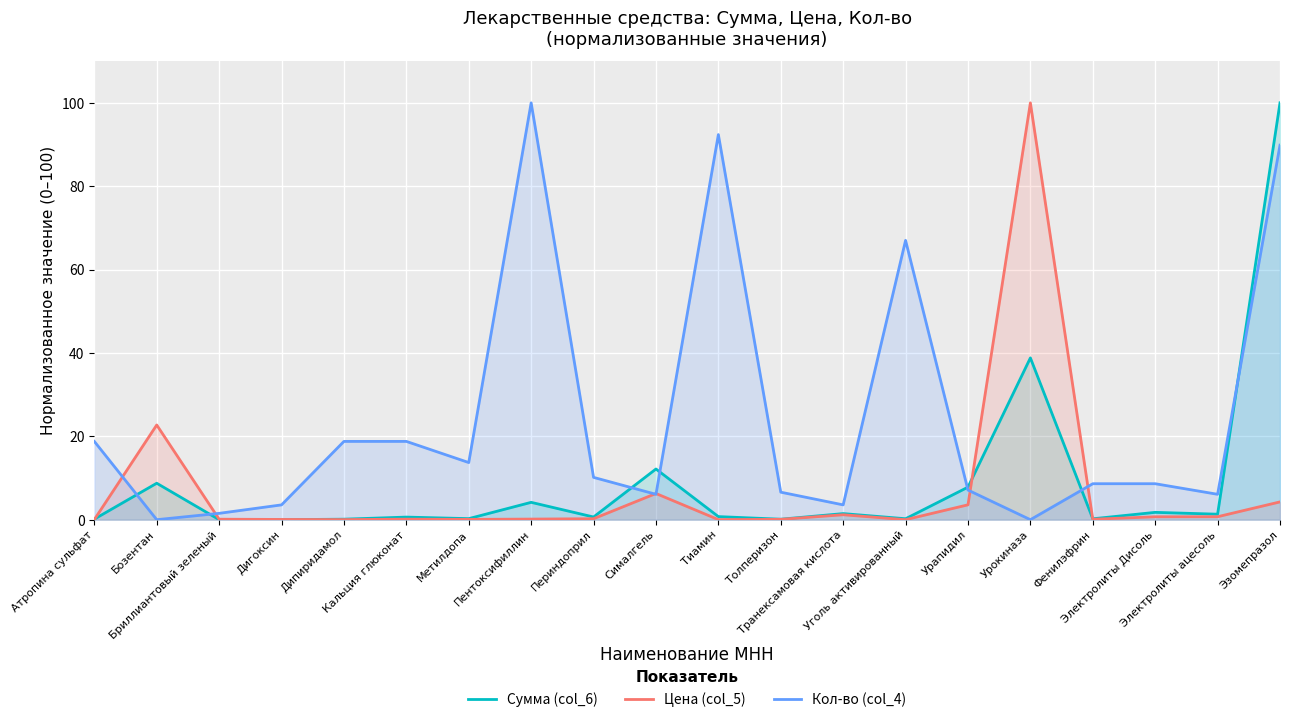

What are all the series names shown in the legend?

Сумма (col_6), Цена (col_5), Кол-во (col_4)